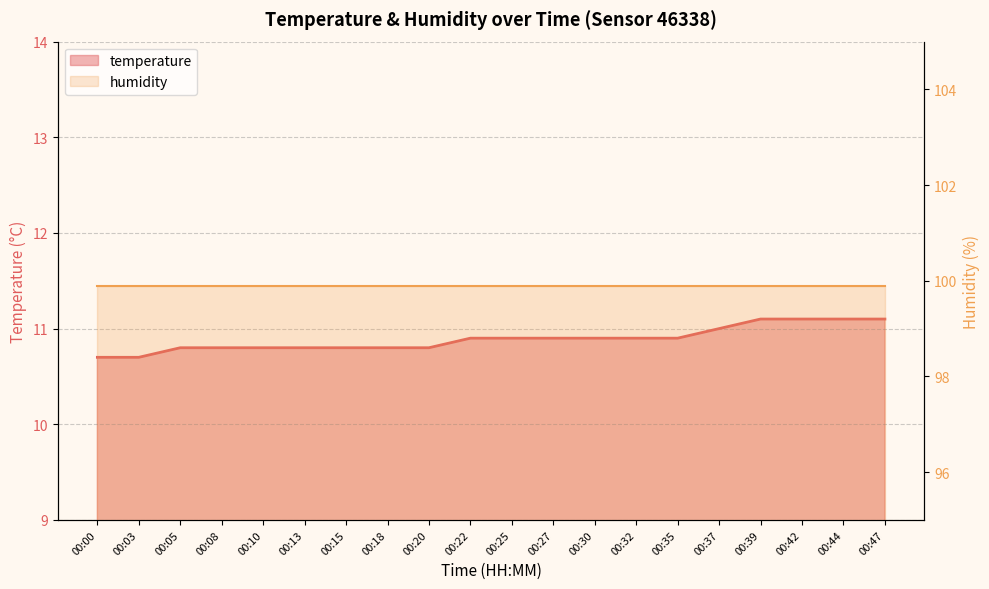

What is the sum of all values?

217.8